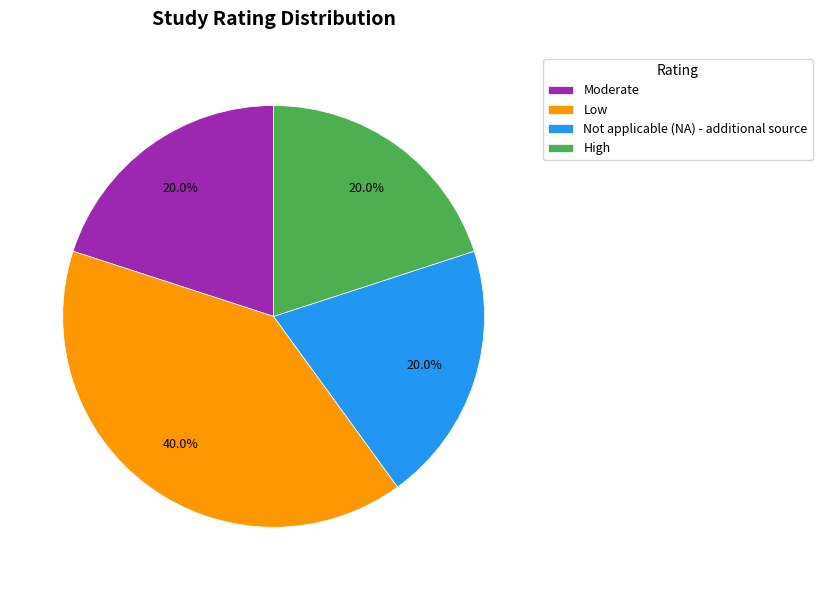

Count the number of slices in the pie.

4